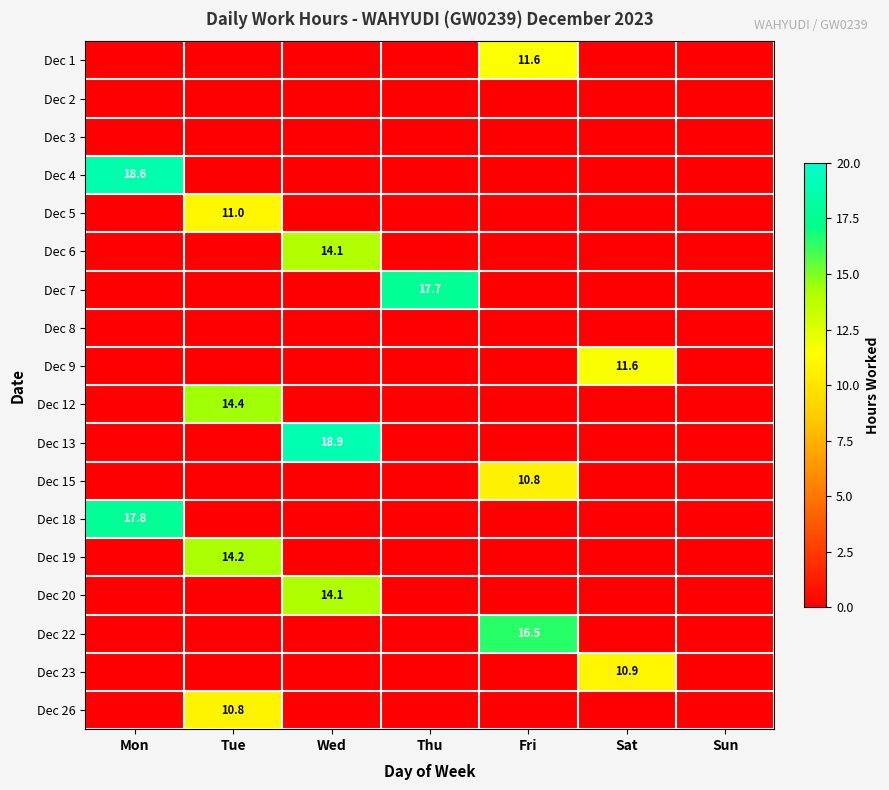

The value of Dec 20 at Wed is 4.7. True or false?

False